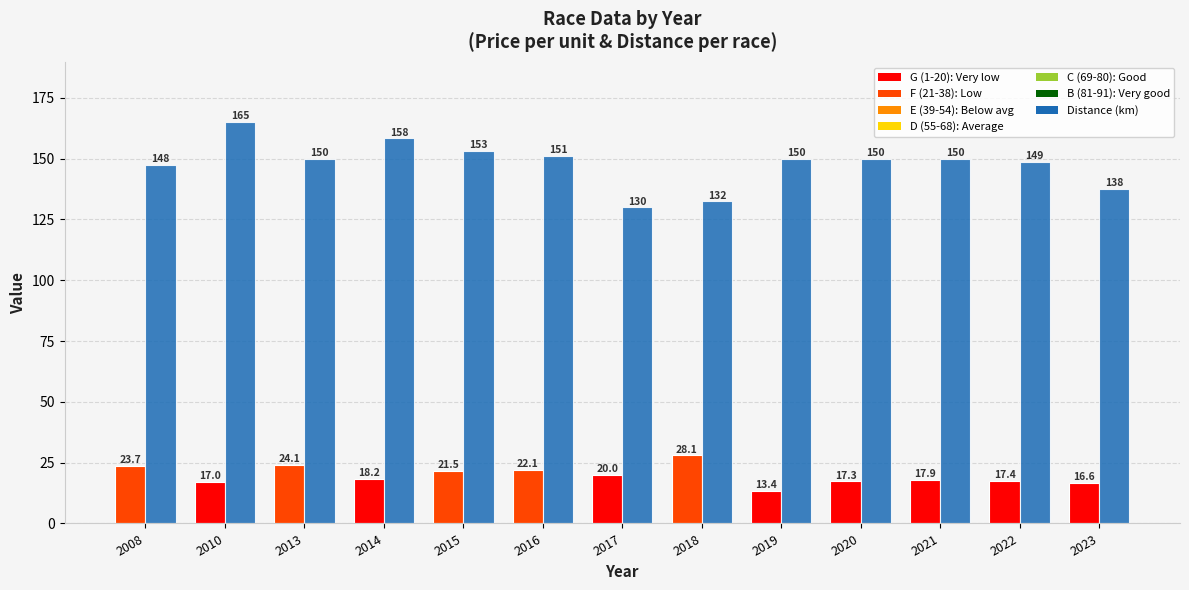

Is it true that the value at 2022 is 148.8?

True